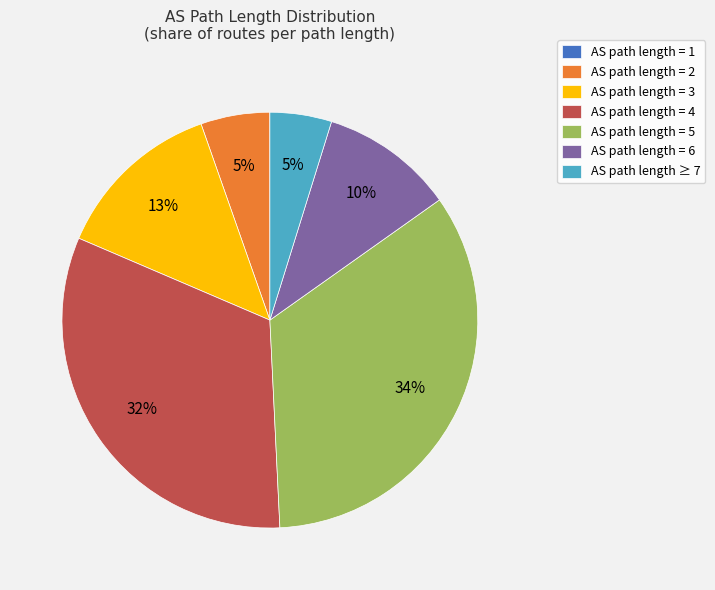

To the nearest percent, what is the difference between the largest and smallest slice percentages?

34%